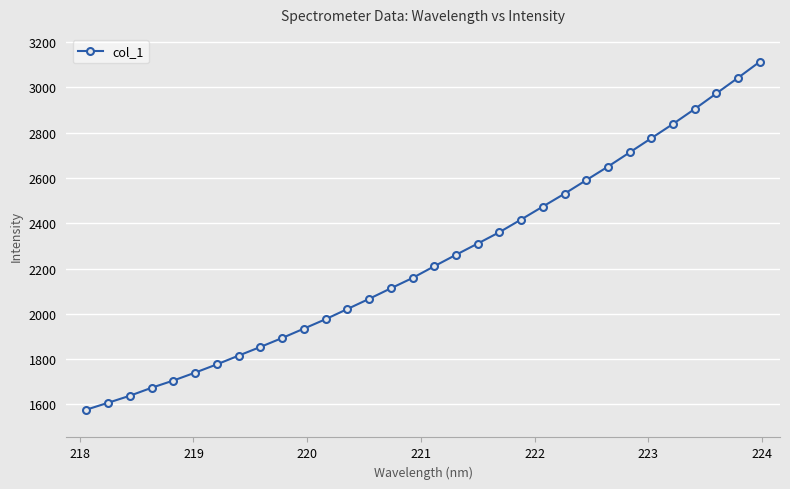

What is the maximum value shown in the chart?

3112.8